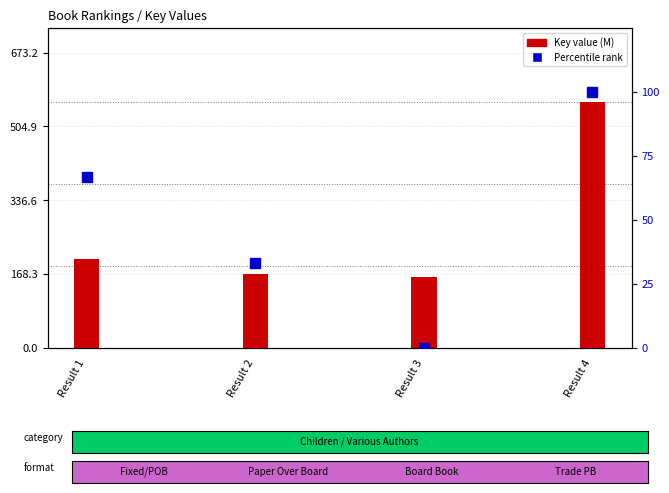

Which series reaches the maximum Y coordinate?

Key (millions)